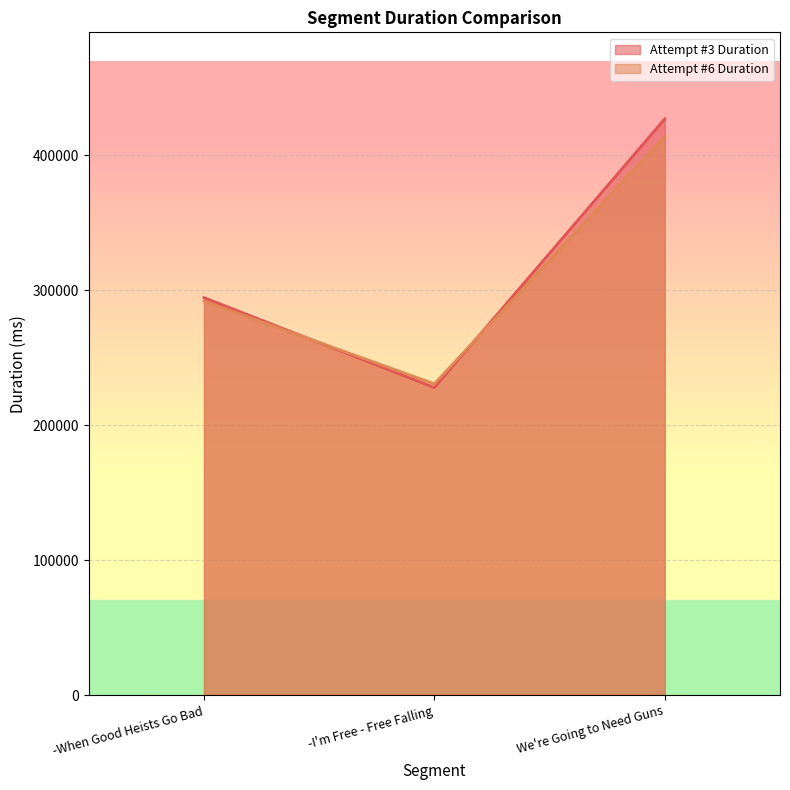

Rank the categories by Attempt #6 Duration value from highest to lowest.

We're Going to Need Guns, -When Good Heists Go Bad, -I'm Free - Free Falling